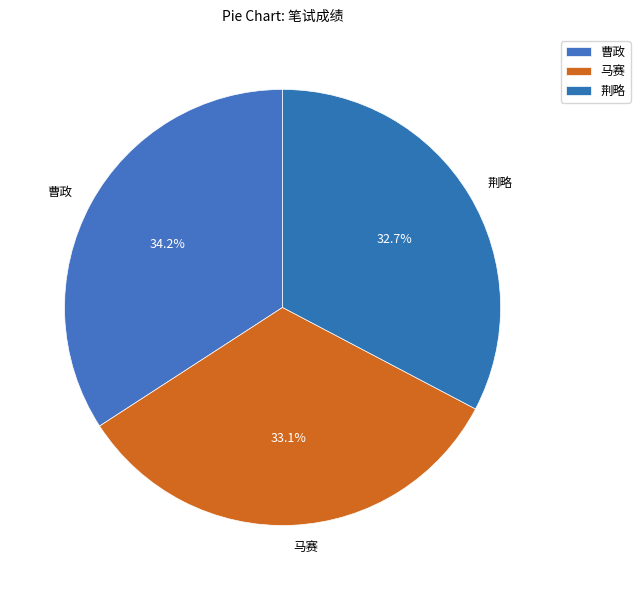

Does any single category account for the majority?

No